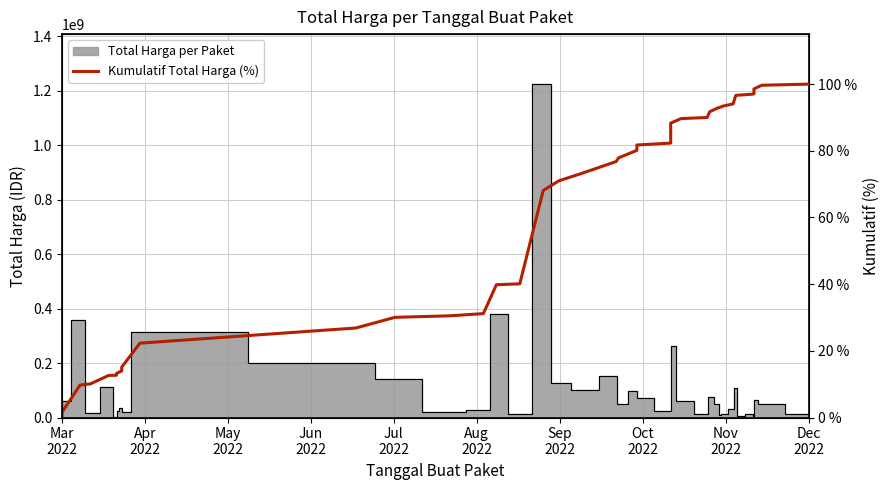

True or false: the data has more than 2 interior local peaks.

False